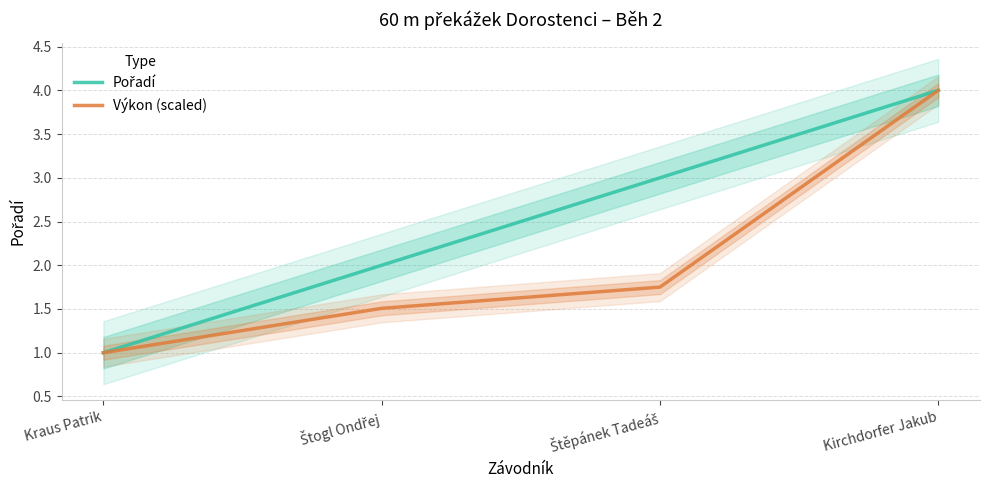

Rank the series at Kirchdorfer Jakub from lowest to highest value.

Pořadí, Výkon (scaled)